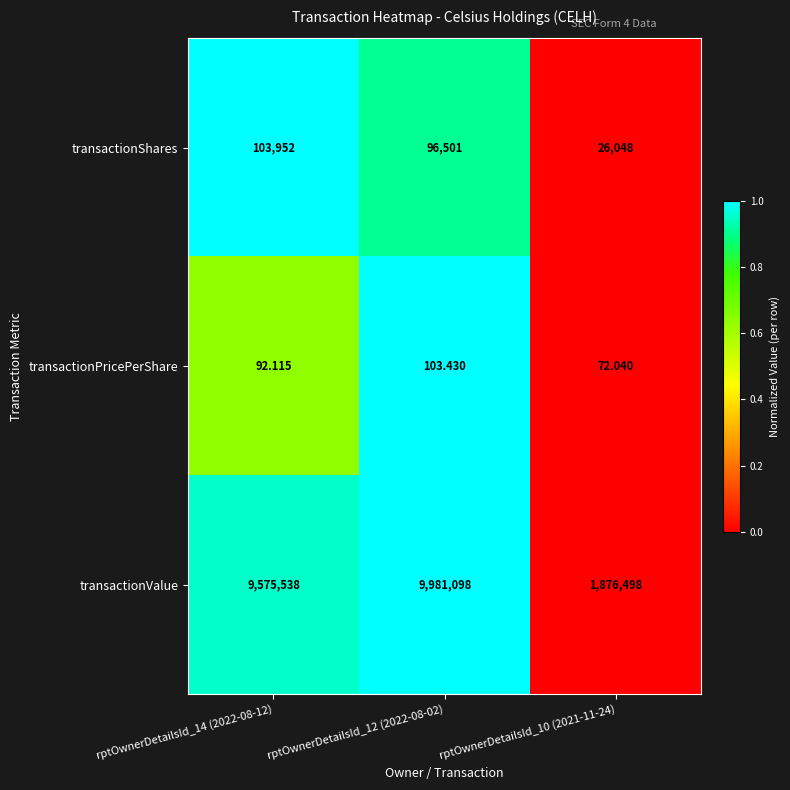

At which category does the chart reach its peak across all series?

rptOwnerDetailsId_12 (2022-08-02)